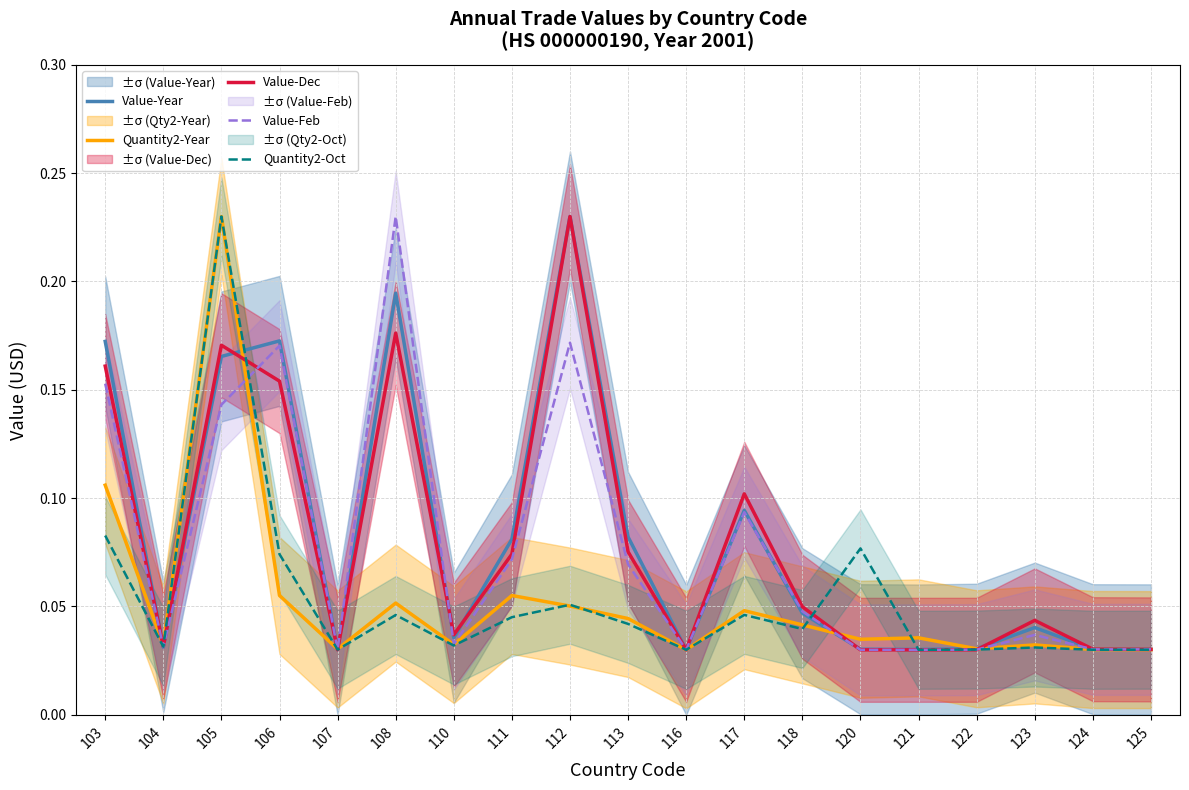

Rank the series by their maximum value, from lowest to highest.

Value-Year, Quantity2-Year, Value-Dec, Value-Feb, Quantity2-Oct